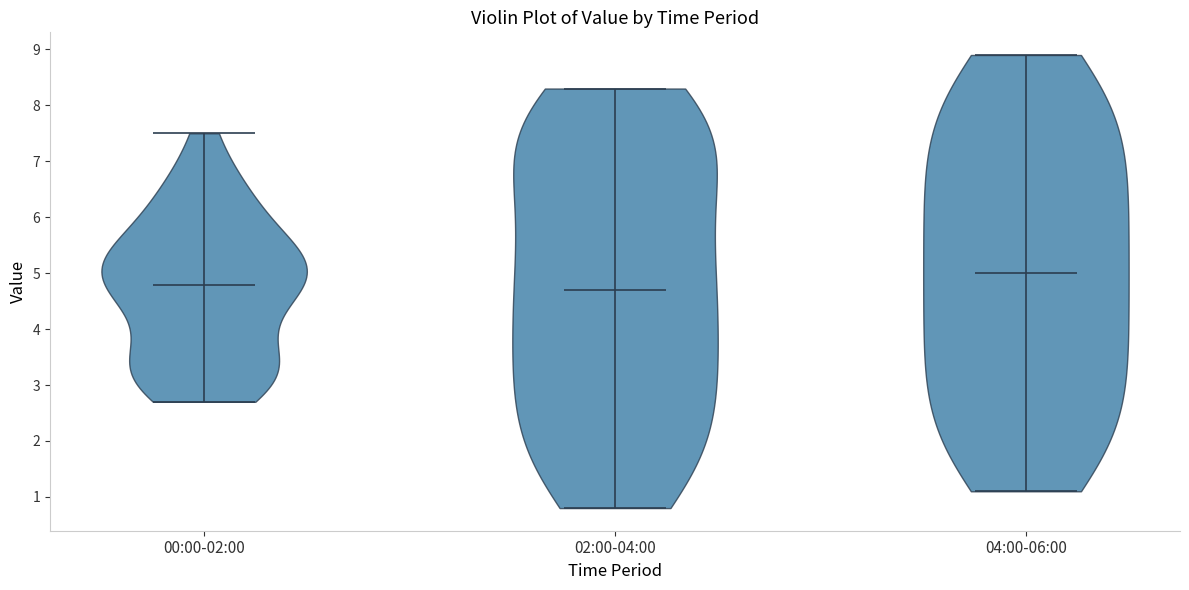

Reading left to right, read every violin against the y-axis: where its median line is, and the lowest and highest points it reaches. The values are not printed on the chart, so give them approximately, as read against the axis.

00:00-02:00: median line 4.8, lowest point 2.7, highest point 7.5
02:00-04:00: median line 4.7, lowest point 0.8, highest point 8.3
04:00-06:00: median line 5.0, lowest point 1.1, highest point 8.9